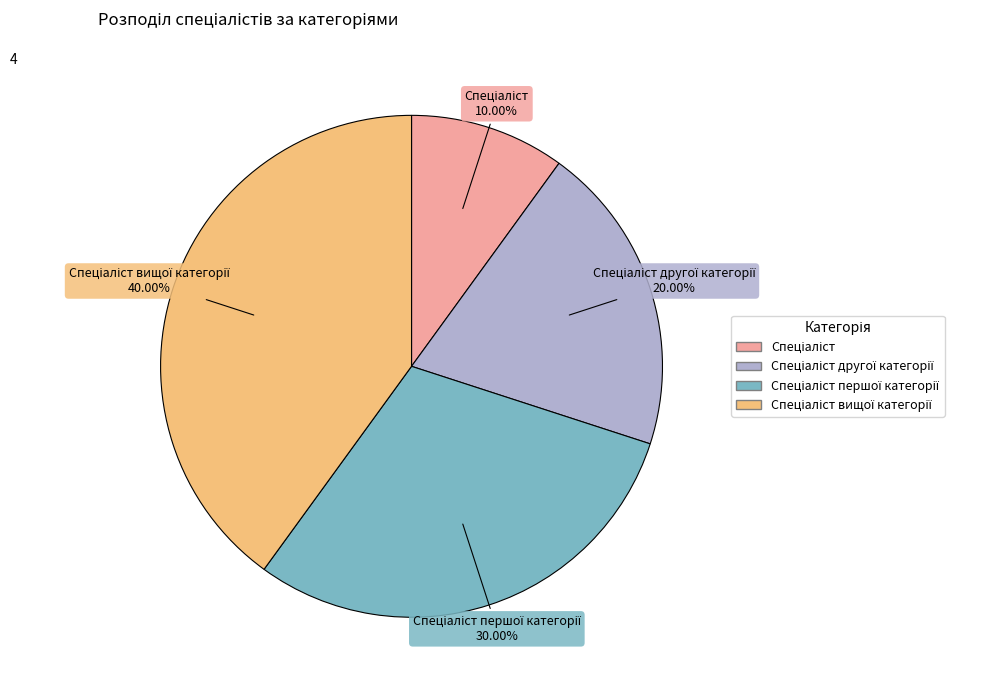

Does any single category account for the majority?

No